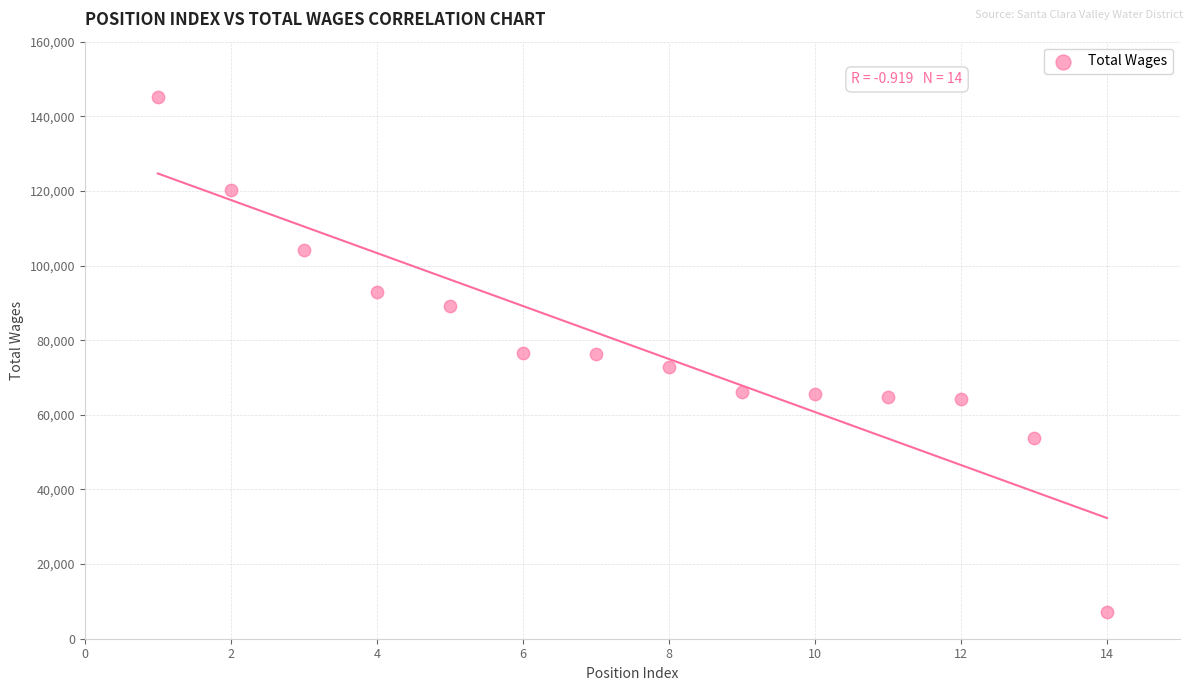

What is the range of Y values (max minus min)?

137852